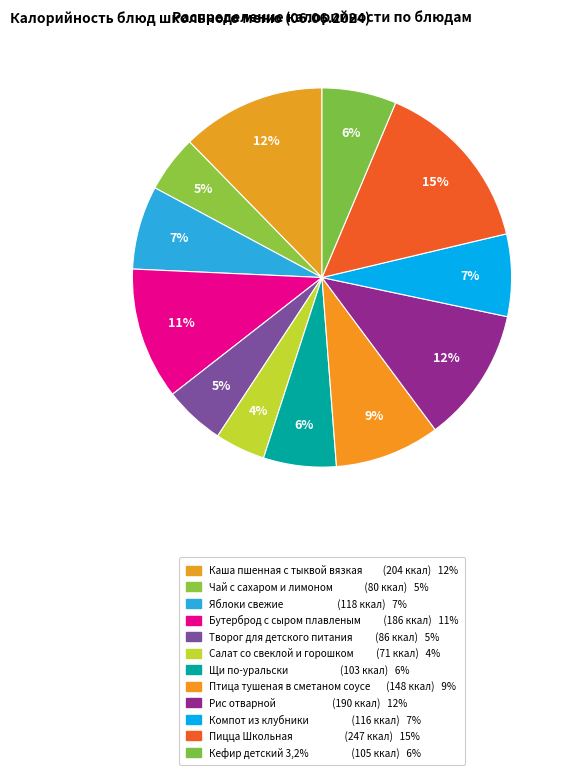

Count the number of slices in the pie.

12